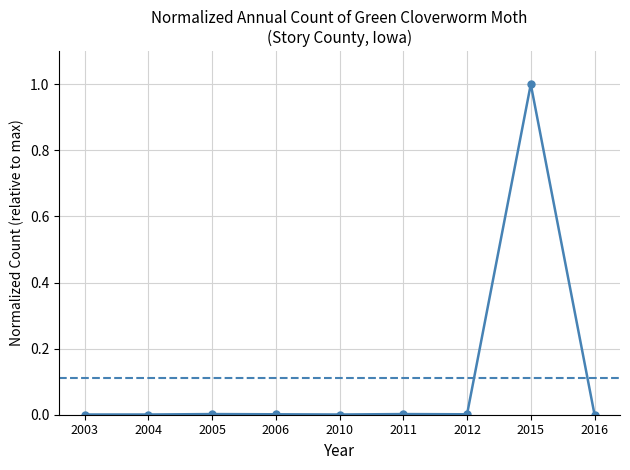

True or false: there are more than 0 points higher than both neighbors.

True